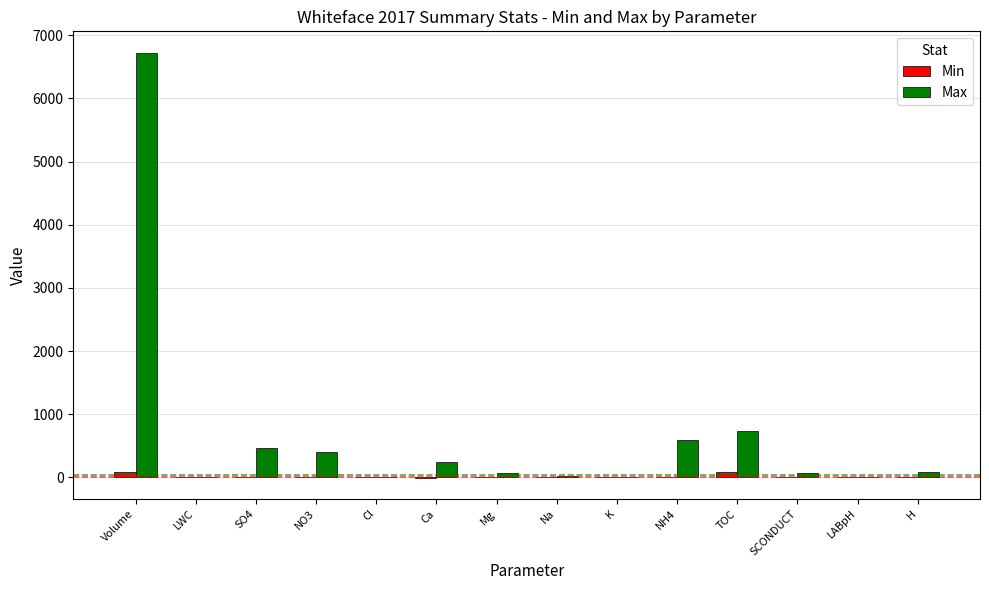

Which series changed the most between LWC and TOC?

Max